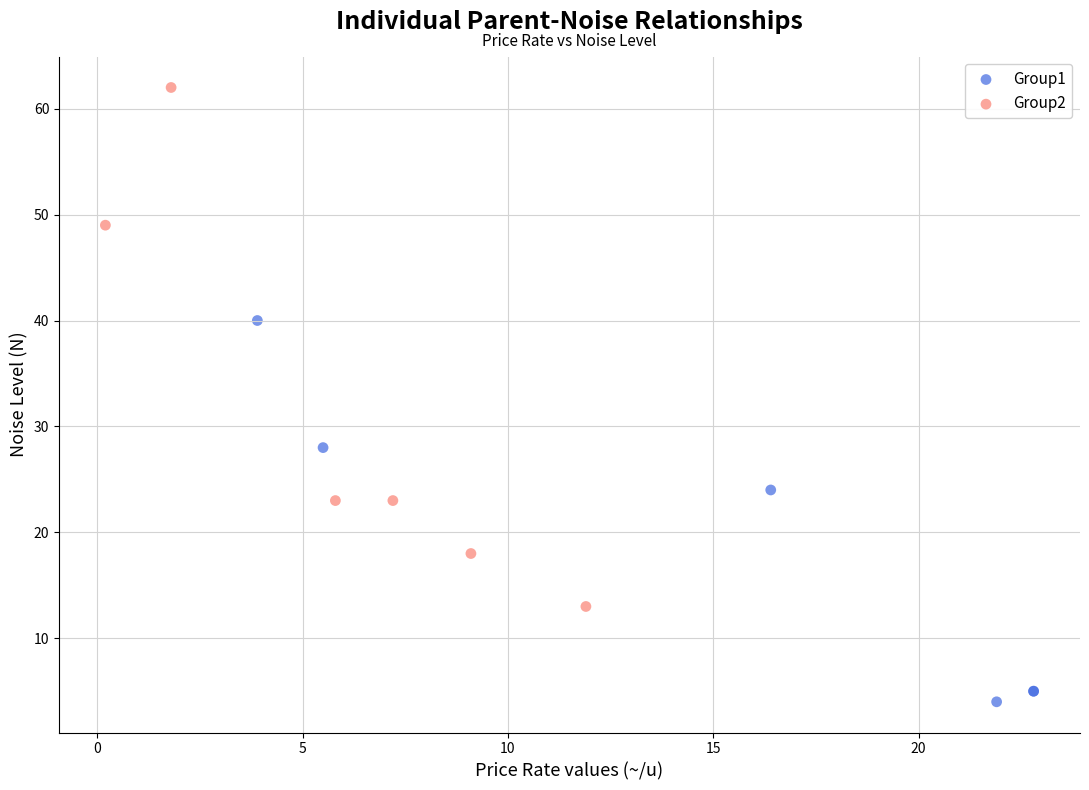

Which series has the largest Y range (max minus min)?

Group2